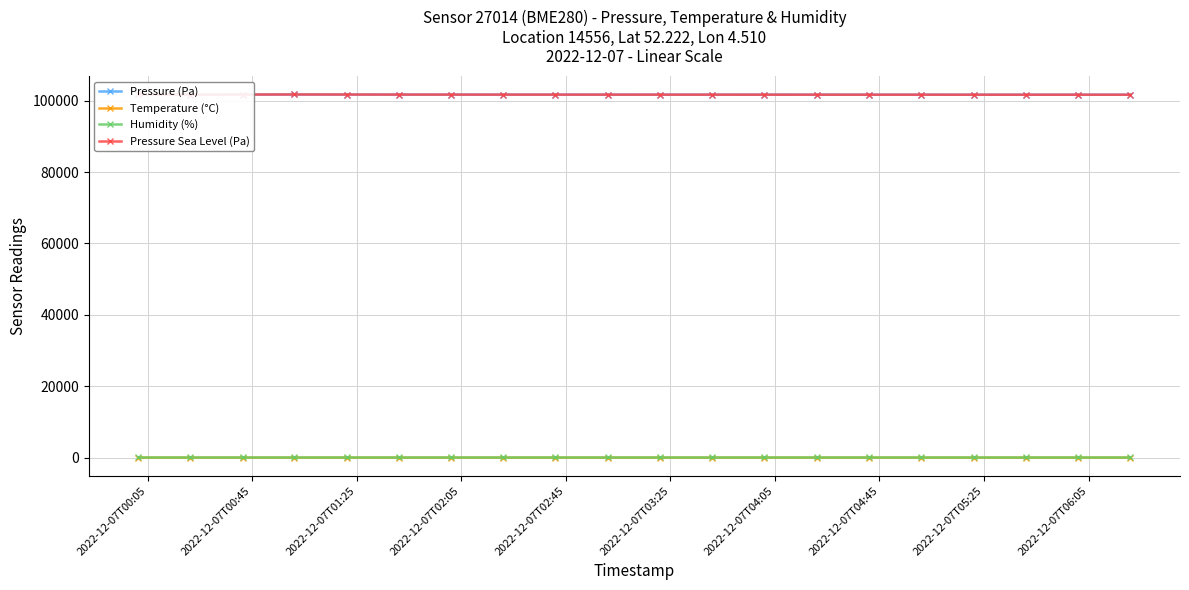

True or false: Pressure Sea Level (Pa) and Humidity (%) cross at least once.

False